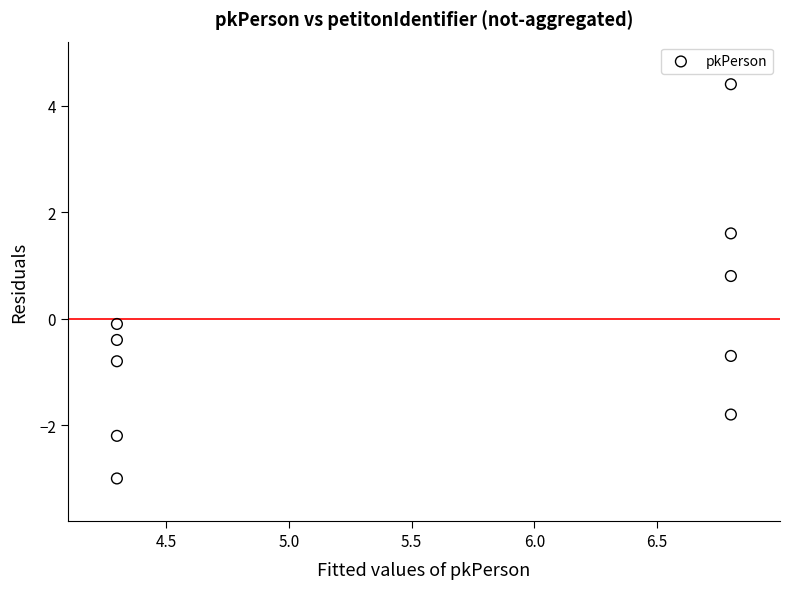

What is the average X value?

5.5